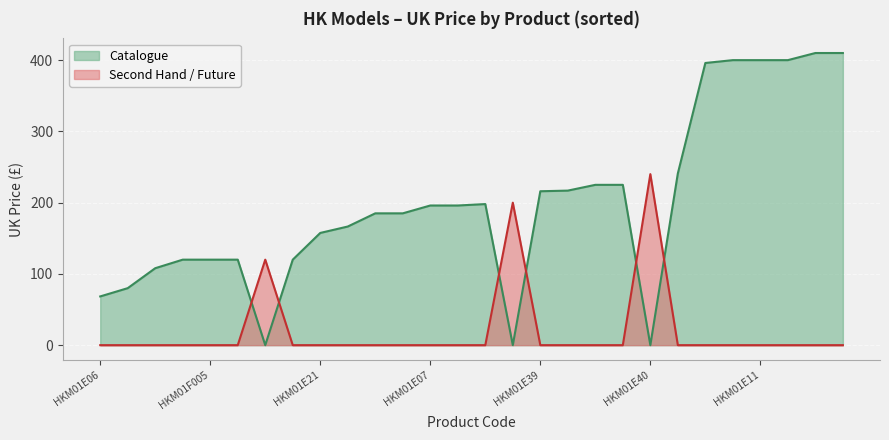

Which series has the widest spread of values?

Catalogue